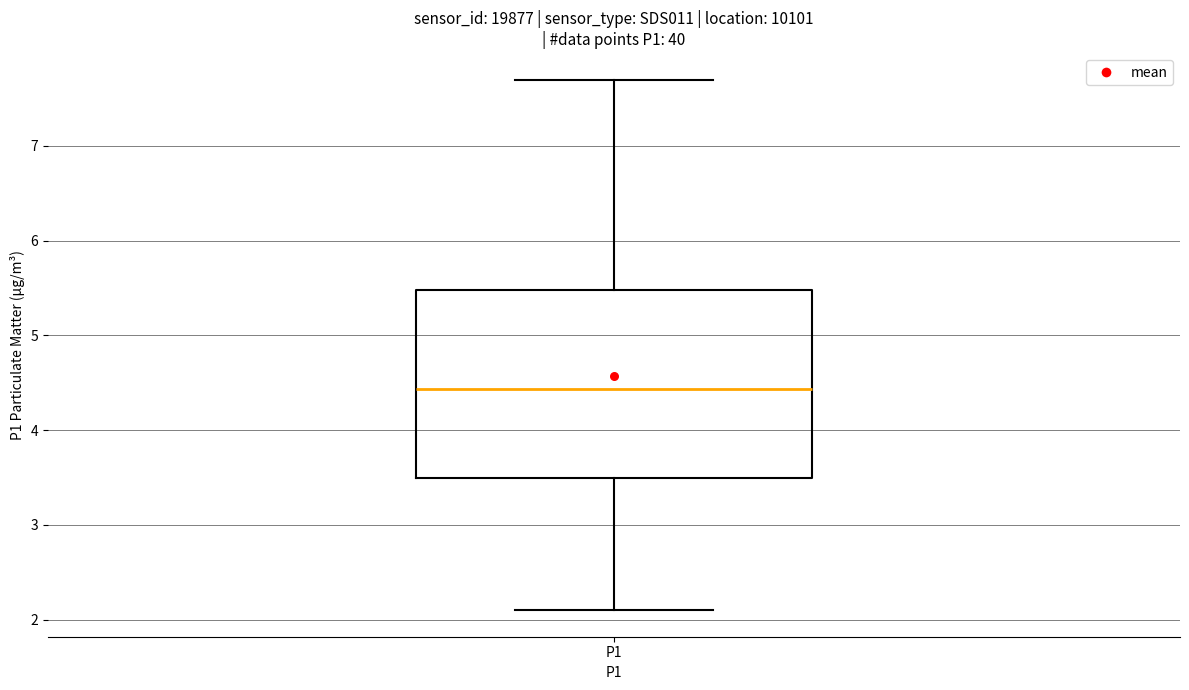

Where does the lower whisker of the box for P1 end on the y-axis? The values are not printed on the chart, so give them approximately, as read against the axis.

2.1